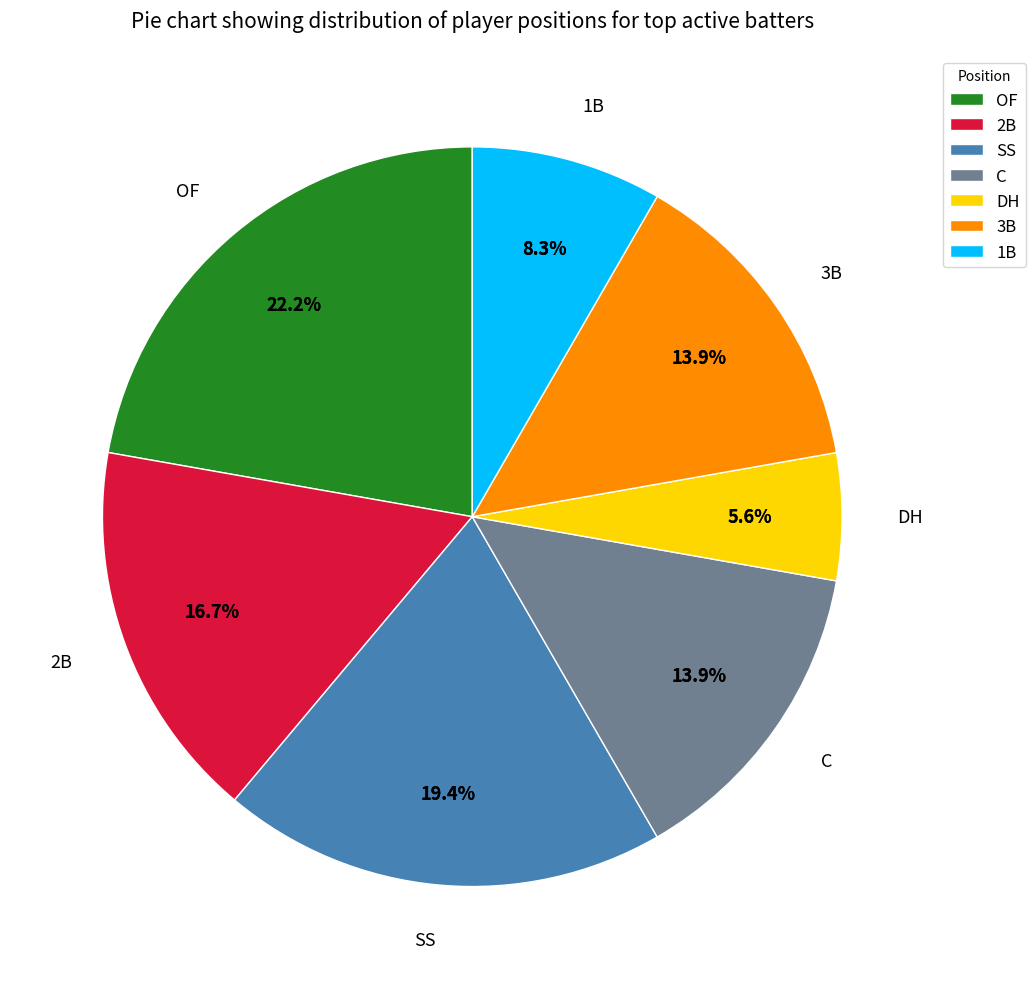

Does 3B represent more than half of the total?

No